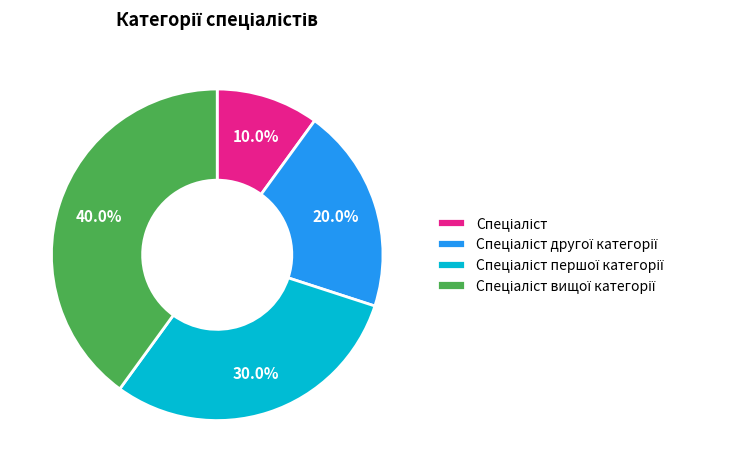

Is there any slice that represents more than half of the pie?

No